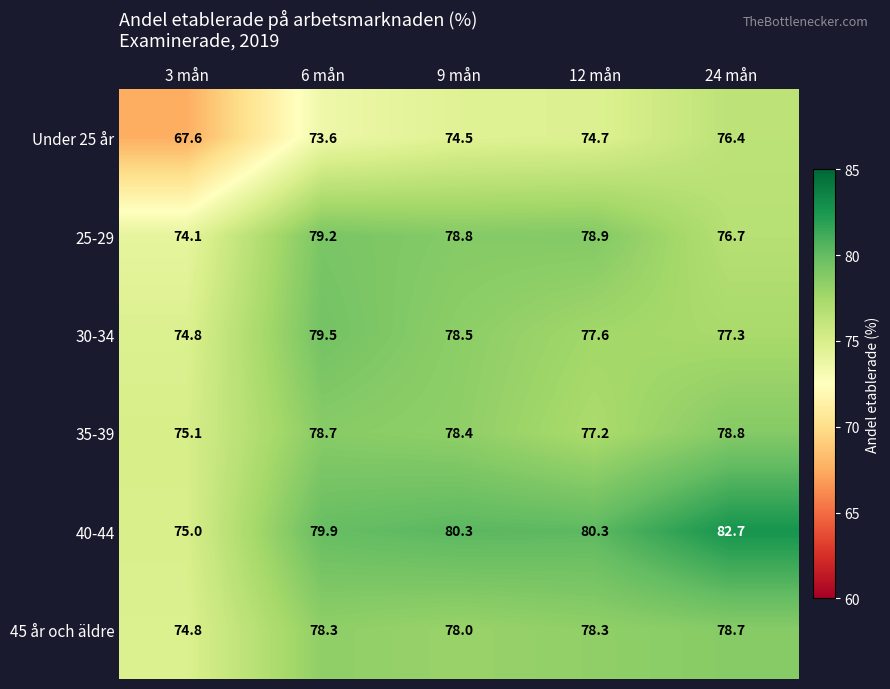

Which label corresponds to the largest value in the chart?

24 mån